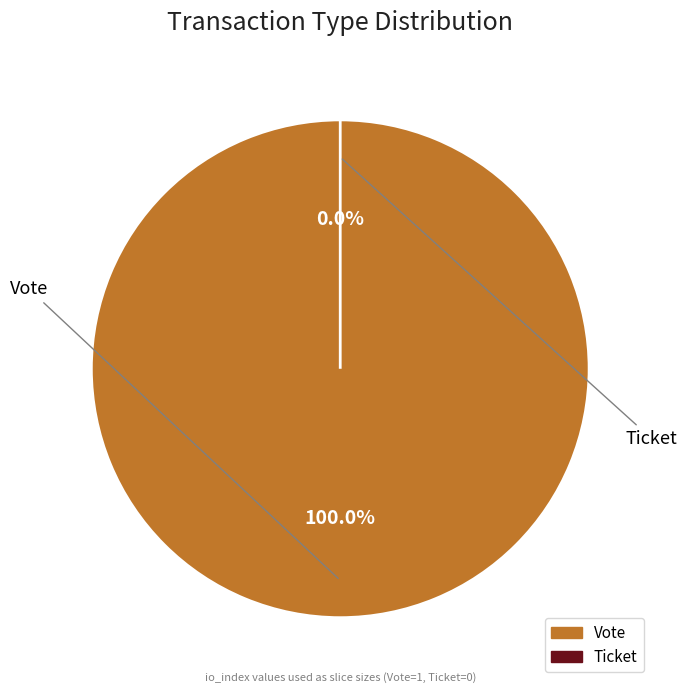

Which slice is the smallest?

Ticket